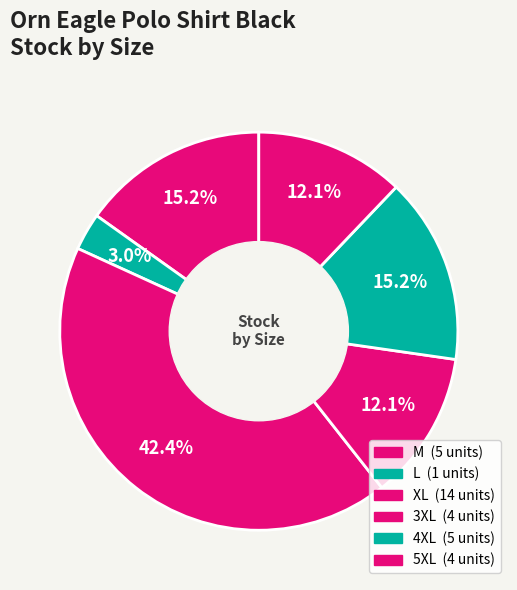

Count the number of slices in the pie.

6